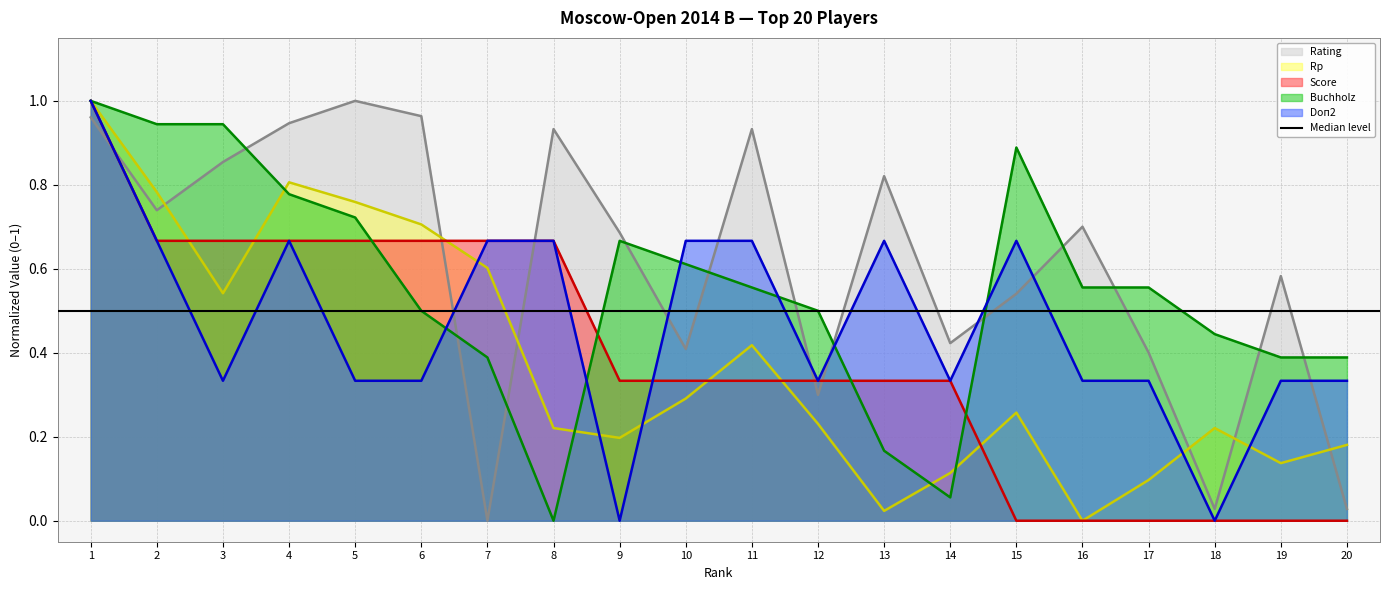

The Rp series shows 0.3 at 10. True or false?

True